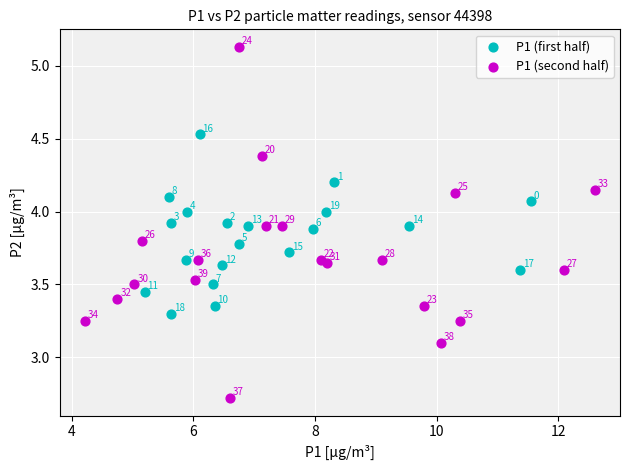

Which series reaches the minimum Y coordinate?

P1 (second half)